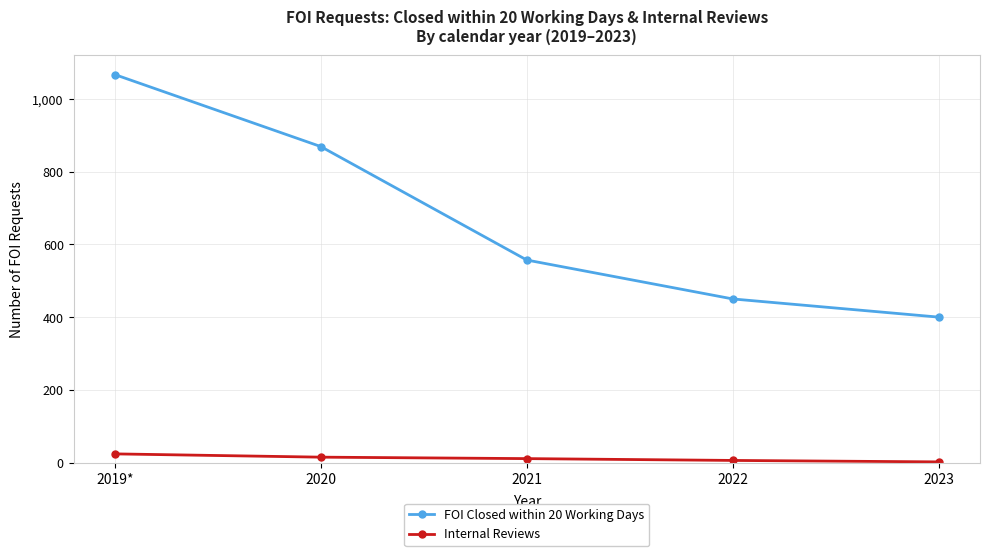

True or false: FOI Closed within 20 Working Days and Internal Reviews cross at least once.

False